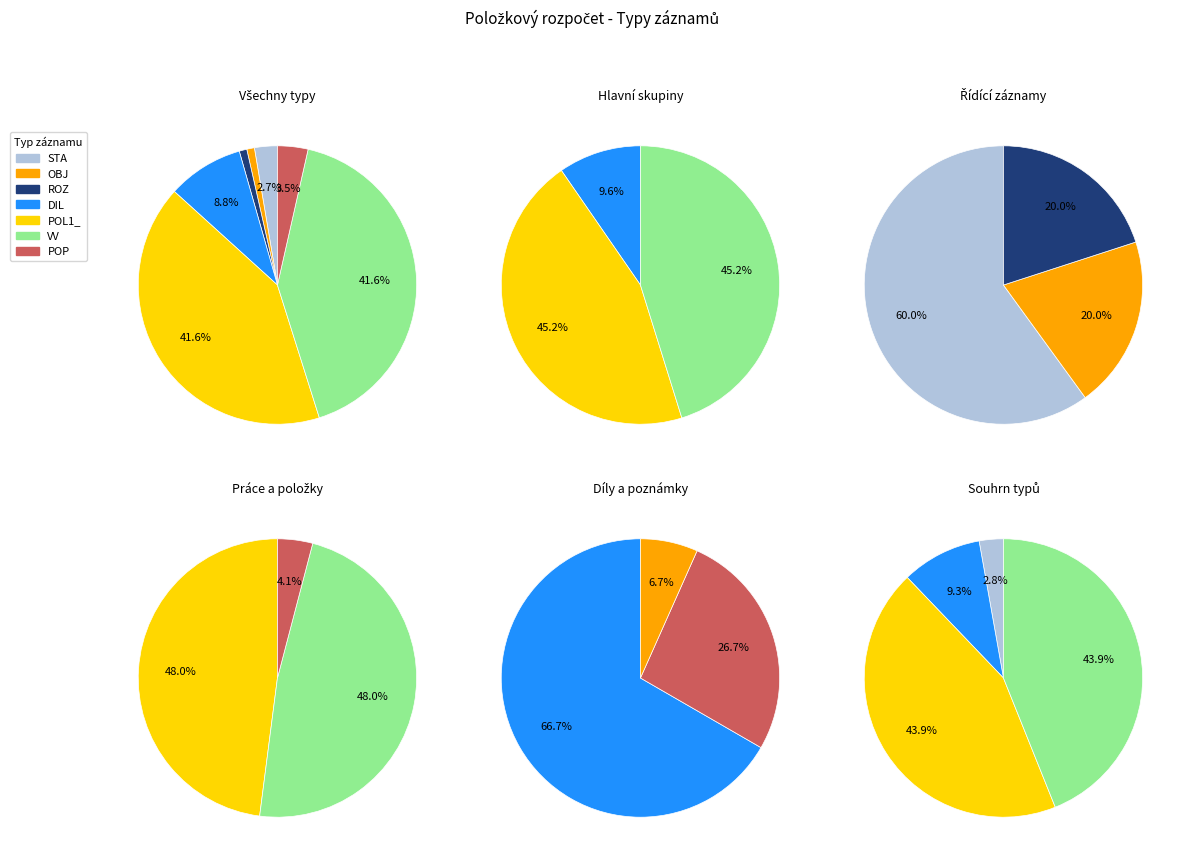

Rank the categories by value from highest to lowest.

POL1_, VV, DIL, POP, STA, OBJ, ROZ